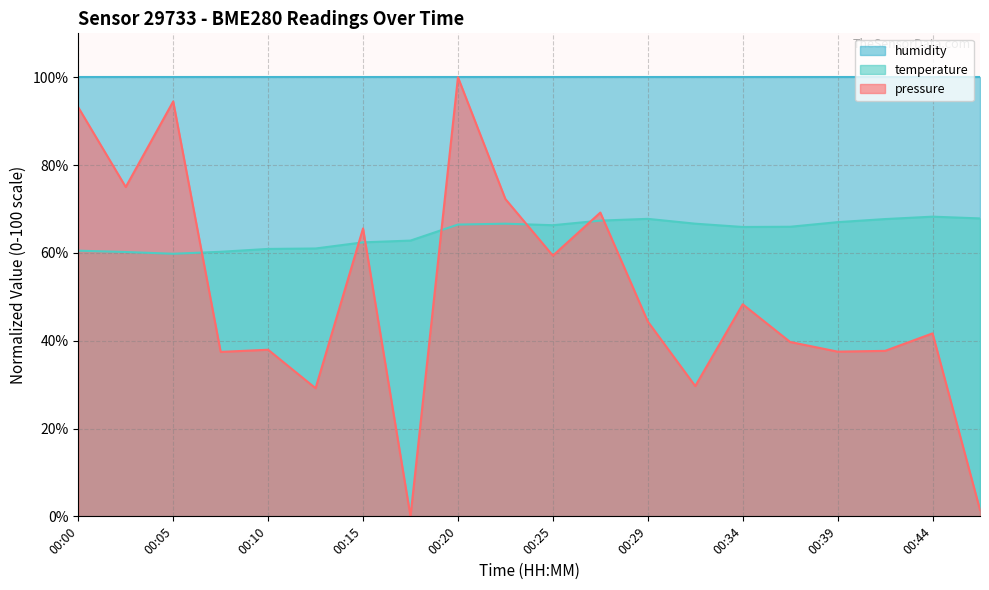

True or false: temperature has a value of 65.9 at 00:34.

True